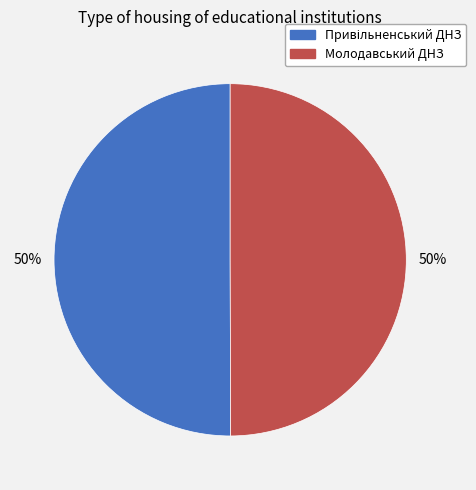

Is it true that Молодавський ДНЗ is 56% of the pie?

False